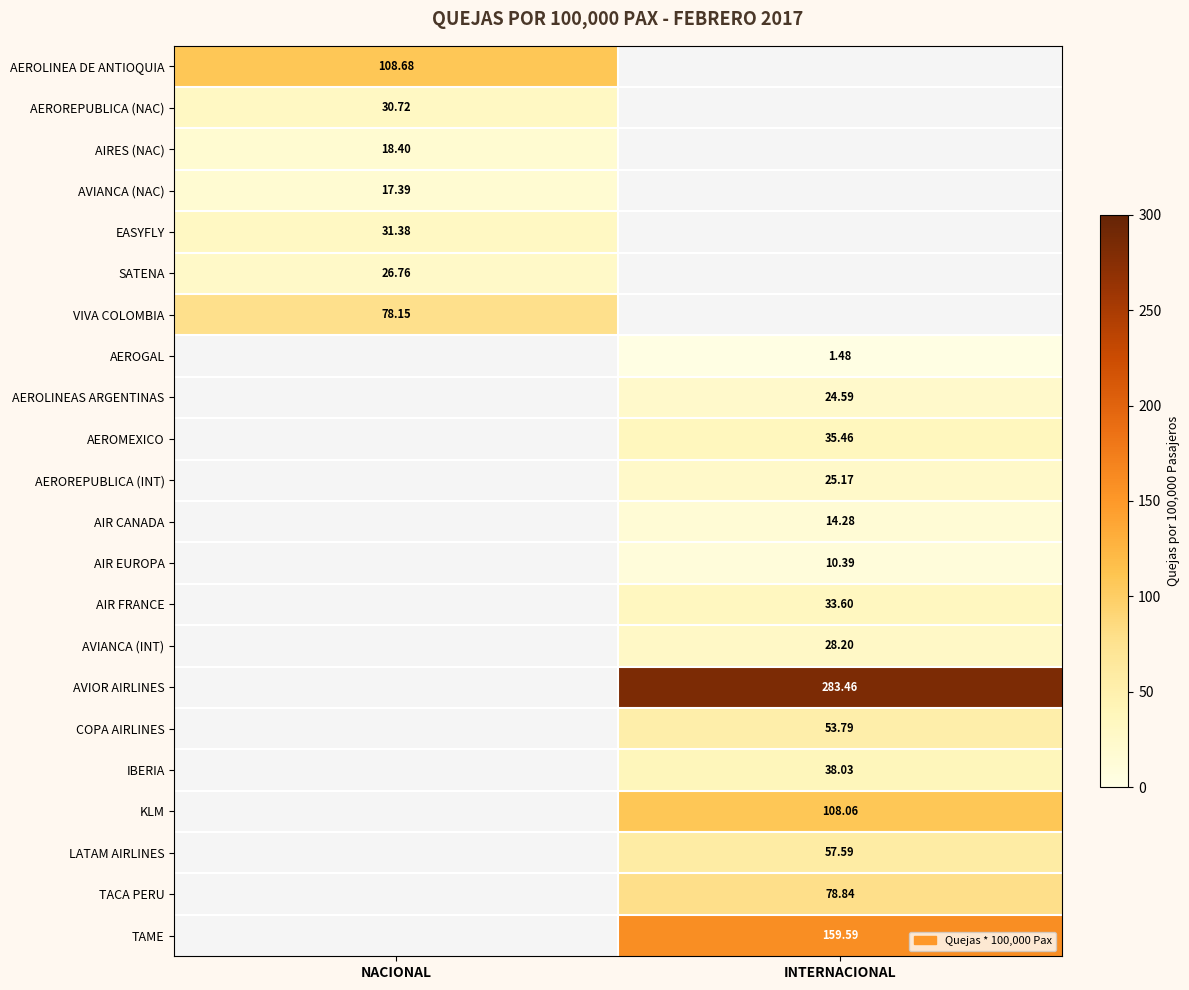

Which series has the widest spread of values?

AEROLINEA DE ANTIOQUIA